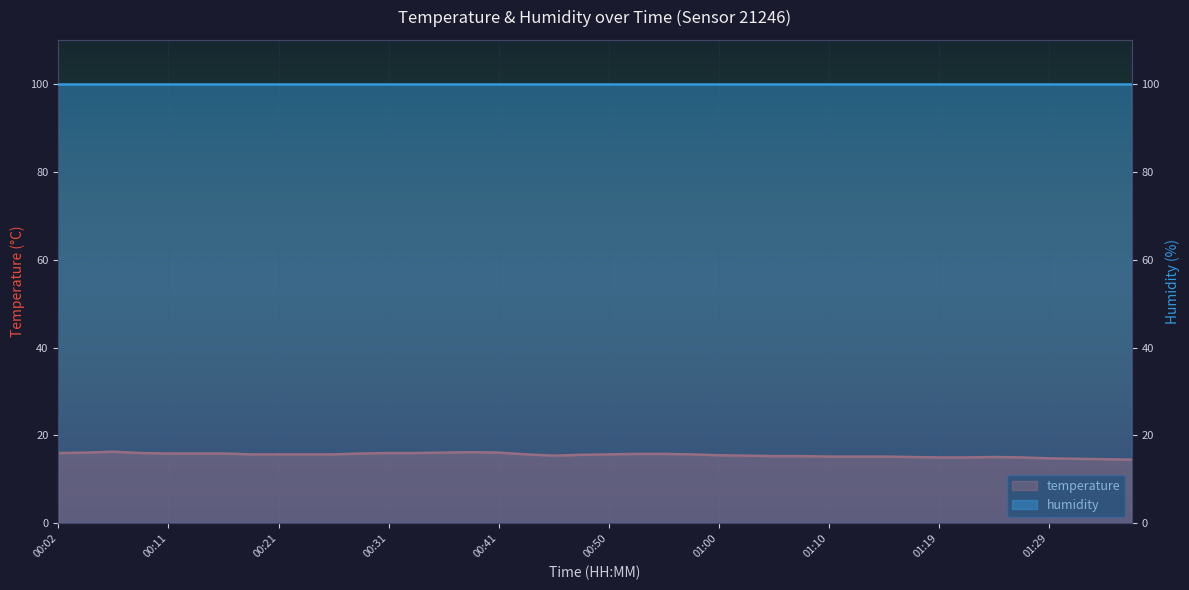

The chart shows a value of 3.5 at 01:36. True or false?

False